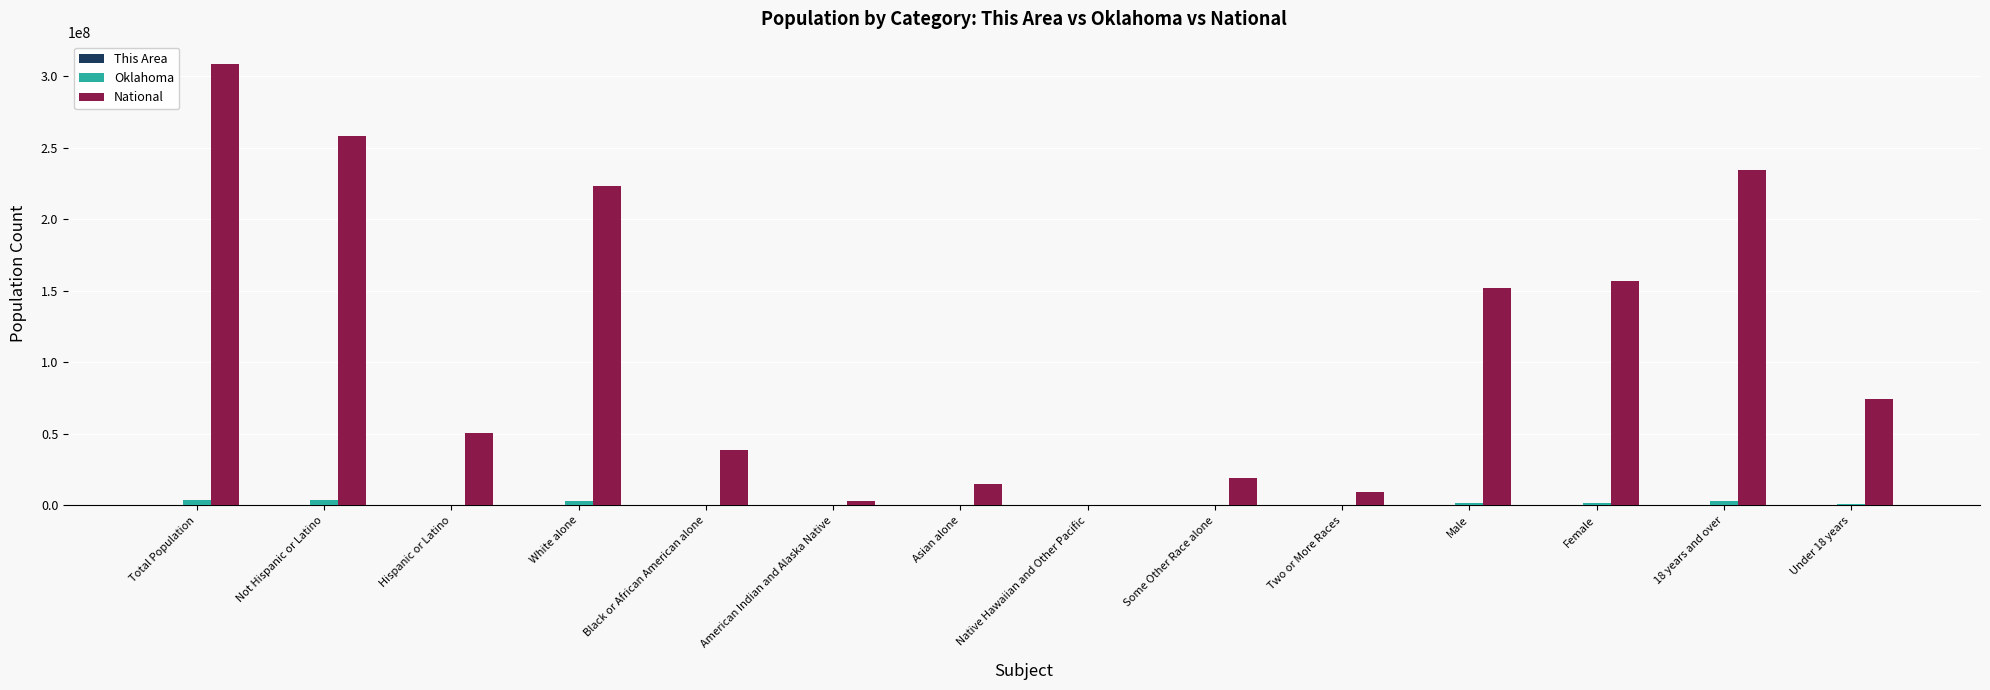

Which category has the highest value in the National series?

Total Population